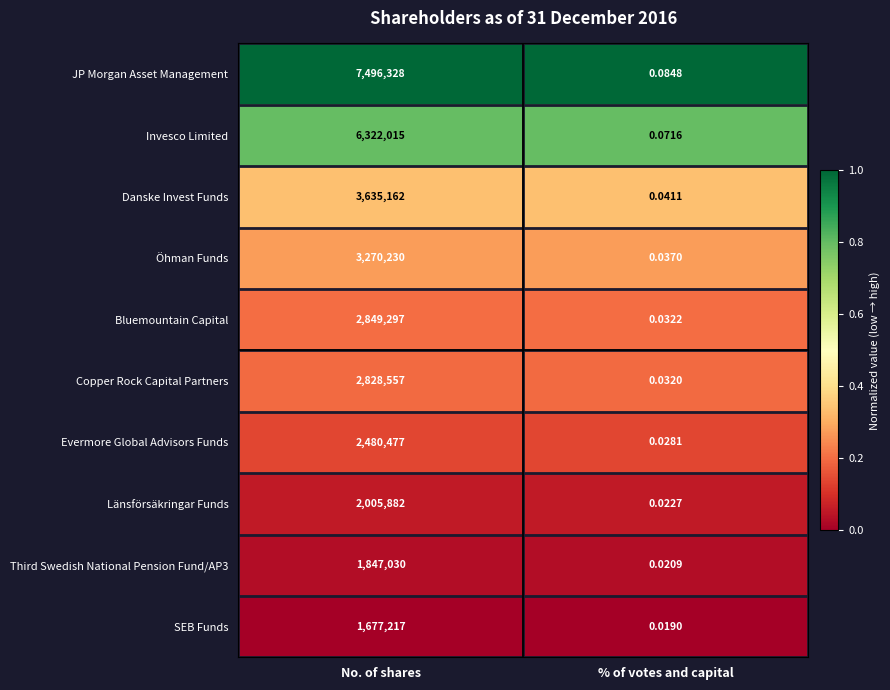

Which series has the largest total across all categories?

JP Morgan Asset Management